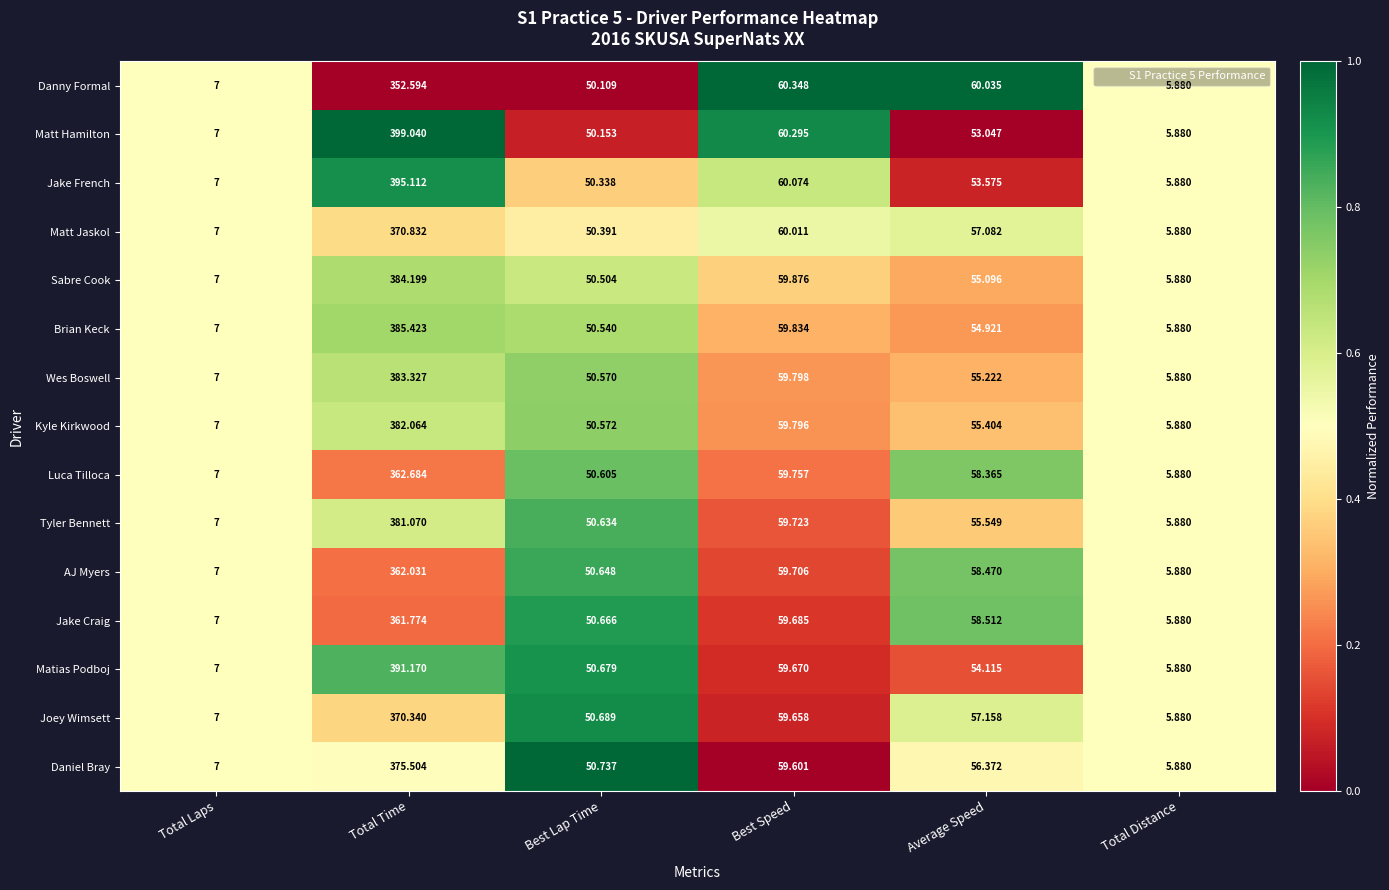

Rank the series at Total Time from highest to lowest value.

Matt Hamilton, Jake French, Matias Podboj, Brian Keck, Sabre Cook, Wes Boswell, Kyle Kirkwood, Tyler Bennett, Daniel Bray, Matt Jaskol, Joey Wimsett, Luca Tilloca, AJ Myers, Jake Craig, Danny Formal